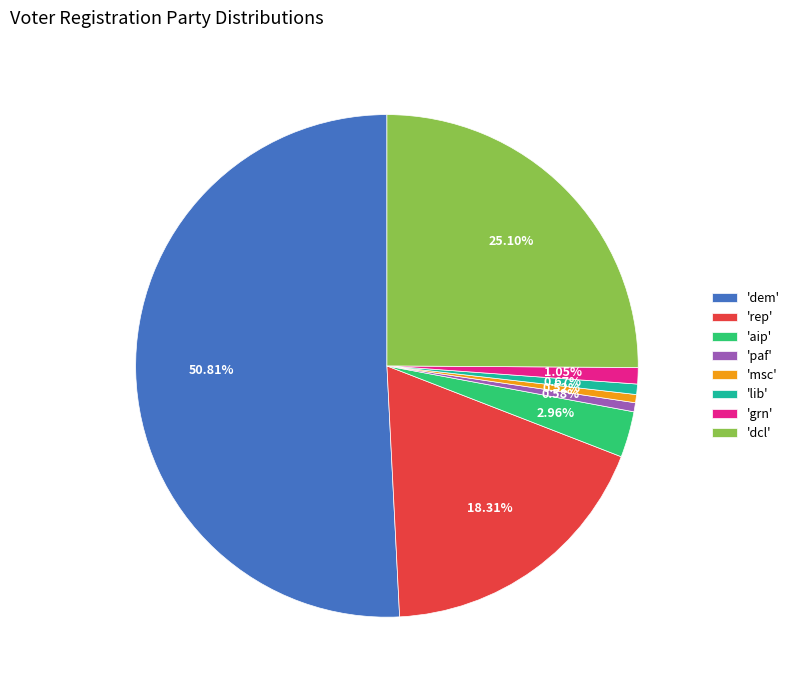

What is the largest slice in the pie chart?

'dem'